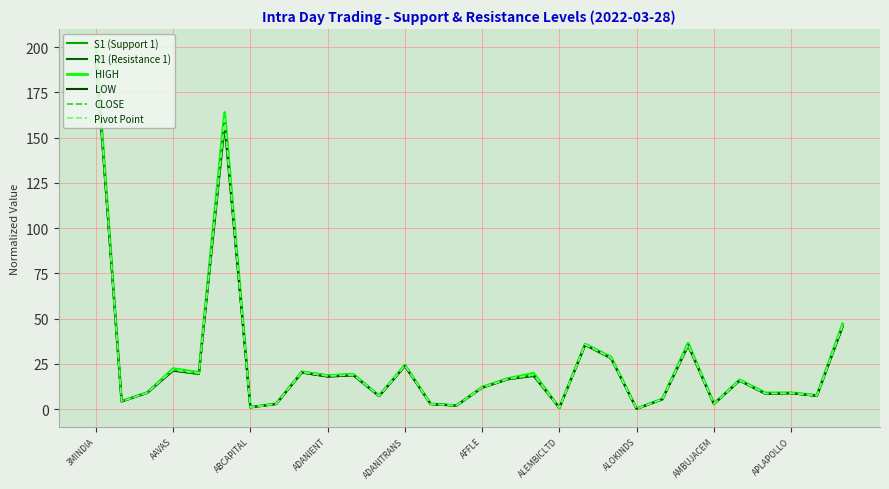

What is the difference between the maximum and minimum values in the CLOSE series?

195.8